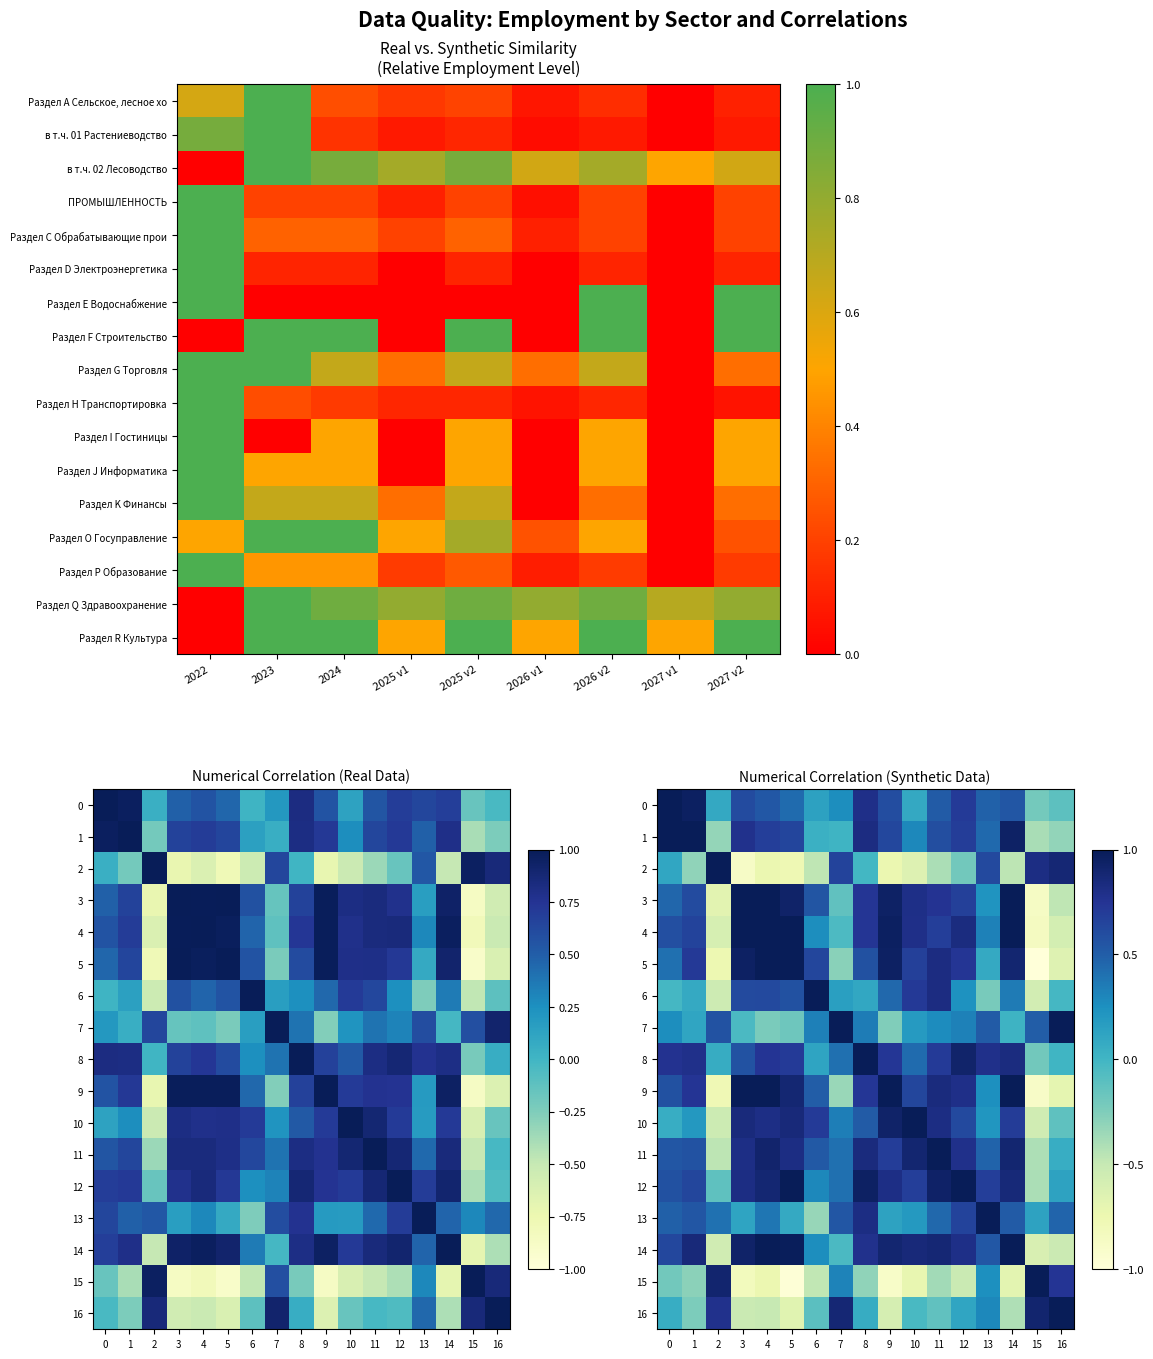

Where is 1 nearest to the value 0?

7